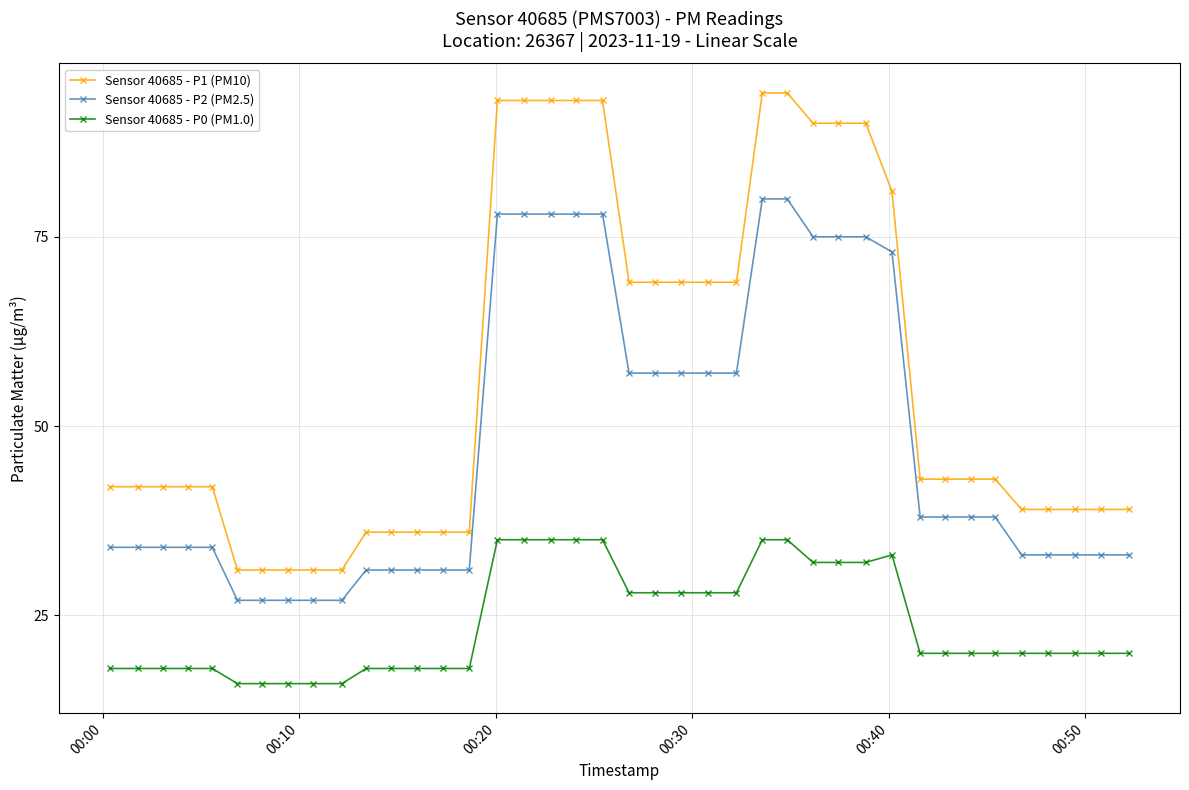

What is the value of the Sensor 40685 - P0 (PM1.0) point at the 35th from the left?

20